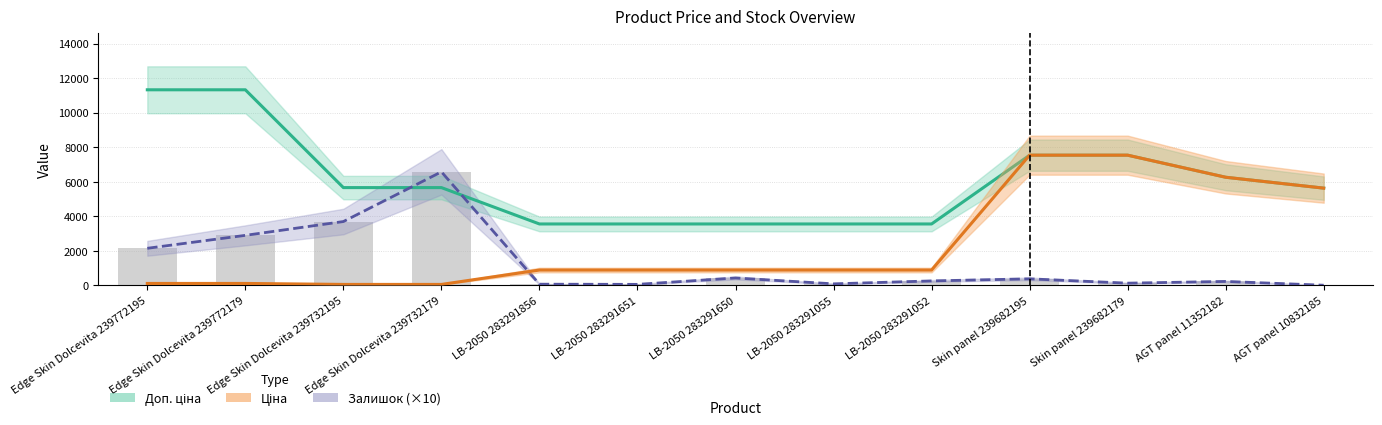

Which series has the widest spread of values?

Доп. ціна